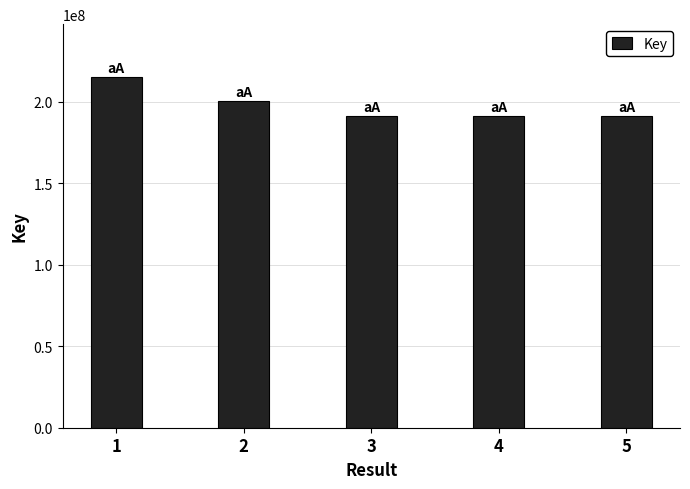

How many bars are there in total?

5